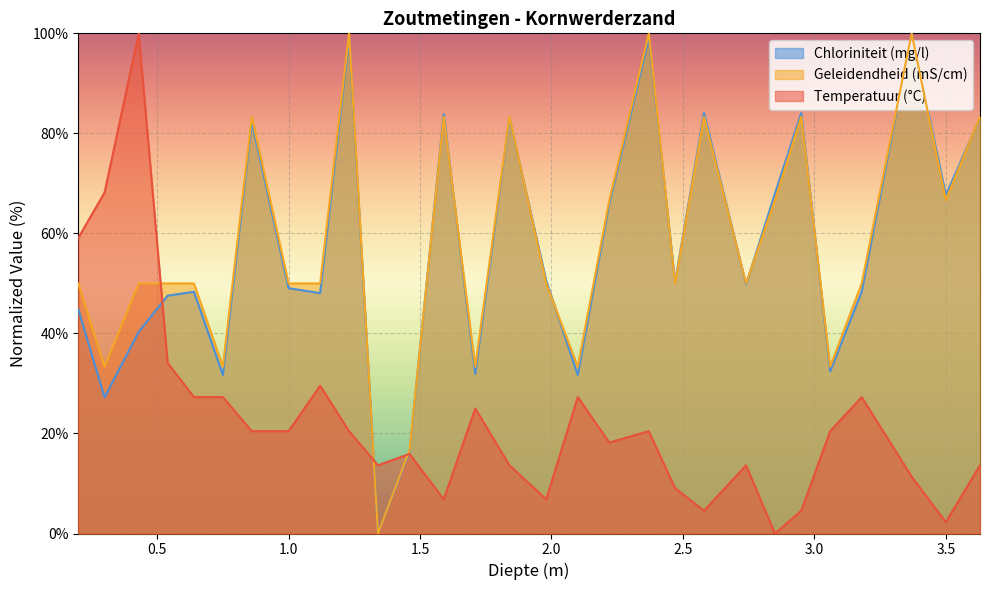

How many intersections are there between Chloriniteit (mg/l) and Geleidendheid (mS/cm)?

9